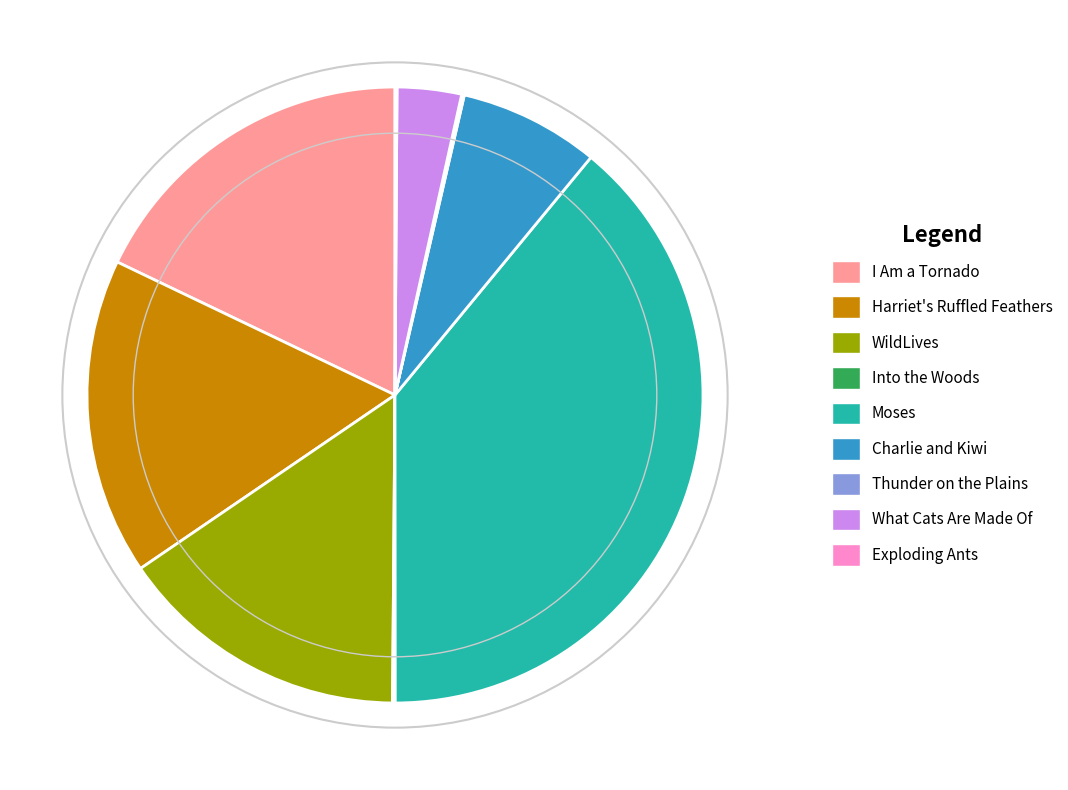

Is there a majority slice in this chart?

No